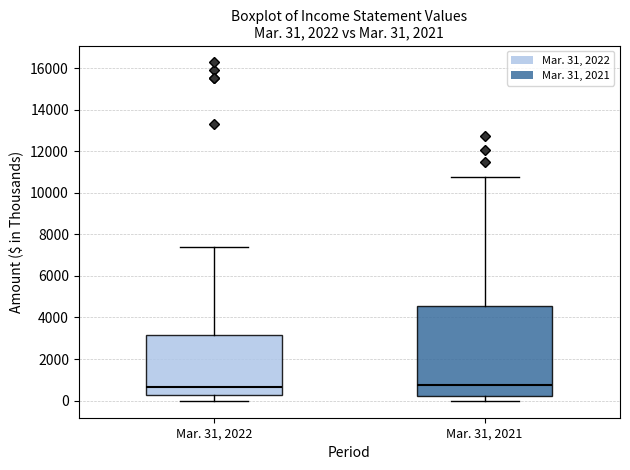

Comparing the boxes themselves (not the whiskers), which one is the tallest?

Mar. 31, 2021